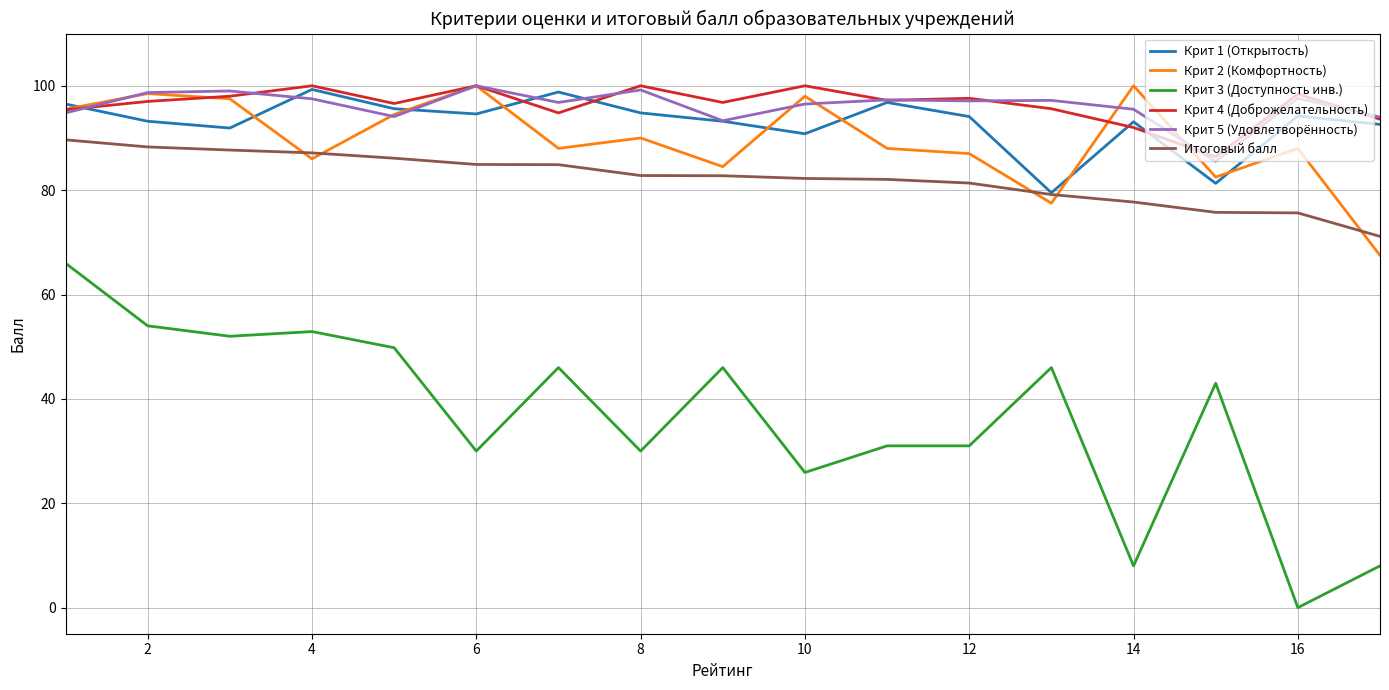

What is the minimum value for Крит 1 (Открытость)?

79.5